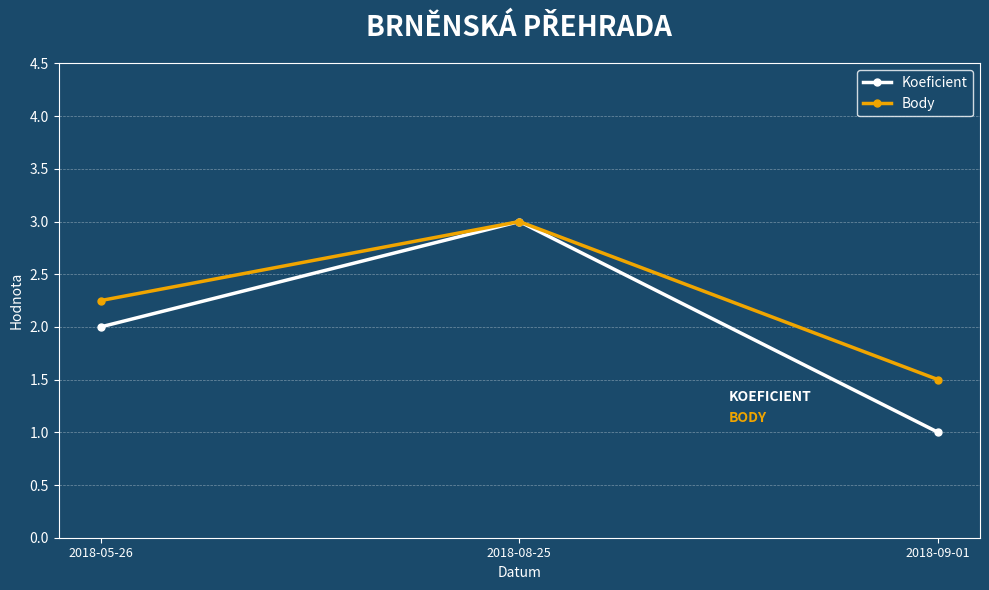

What is the label of the 3rd point from the right?

2018-05-26